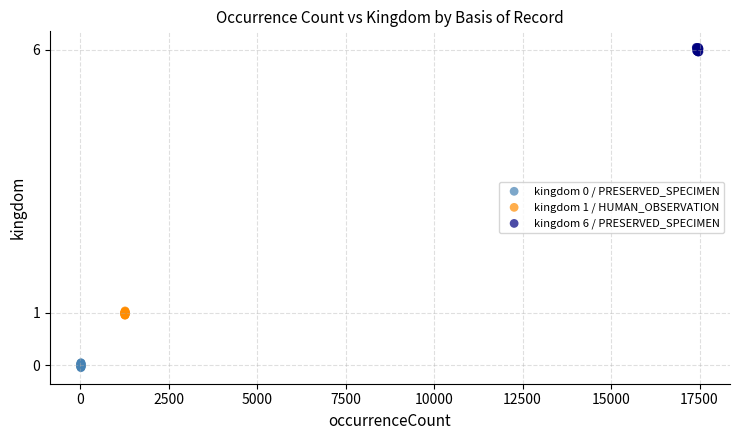

Which series reaches the maximum Y coordinate?

kingdom 6 / PRESERVED_SPECIMEN